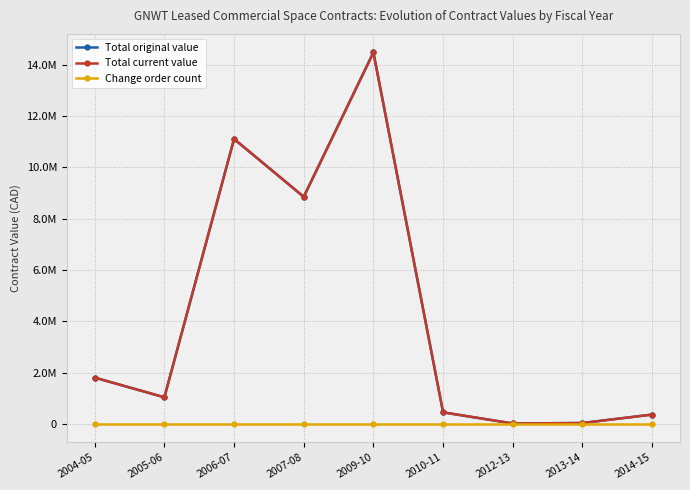

True or false: Total original value has a value of 1732530.0 at 2005-06.

False